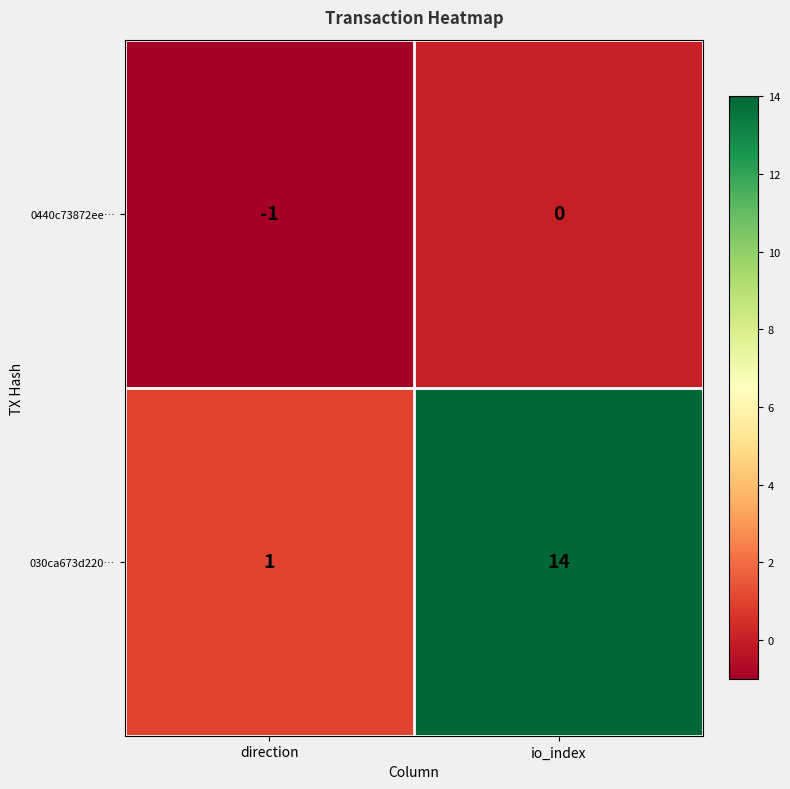

Is it true that 030ca673d220… equals 14 at io_index?

True